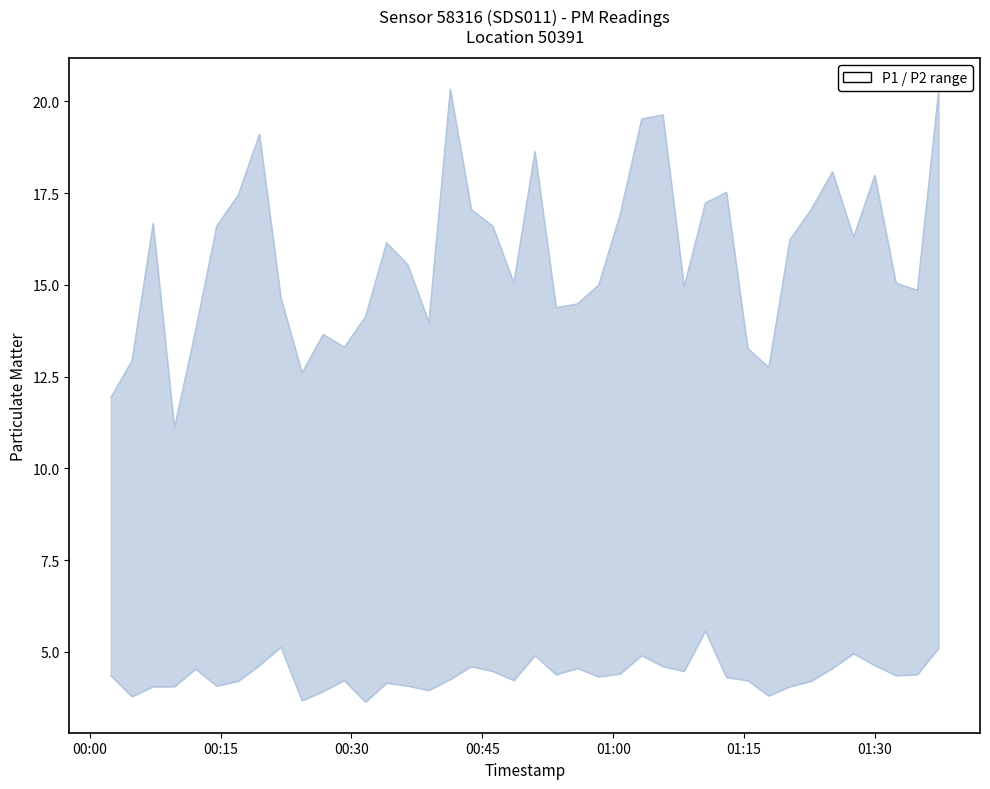

What is the sum of all P2 values?

174.6